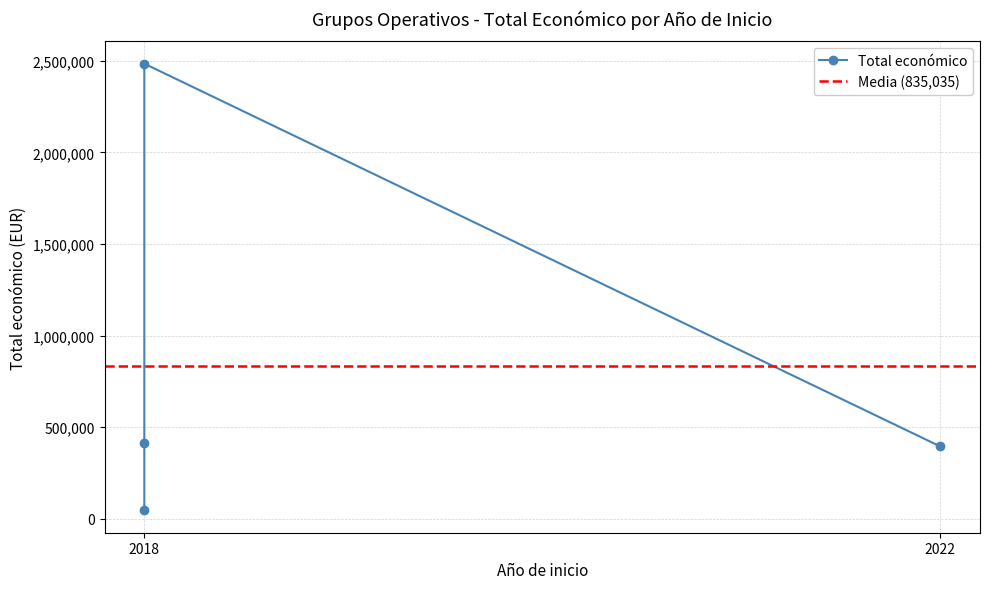

True or false: the data has more than 1 interior local peaks.

False